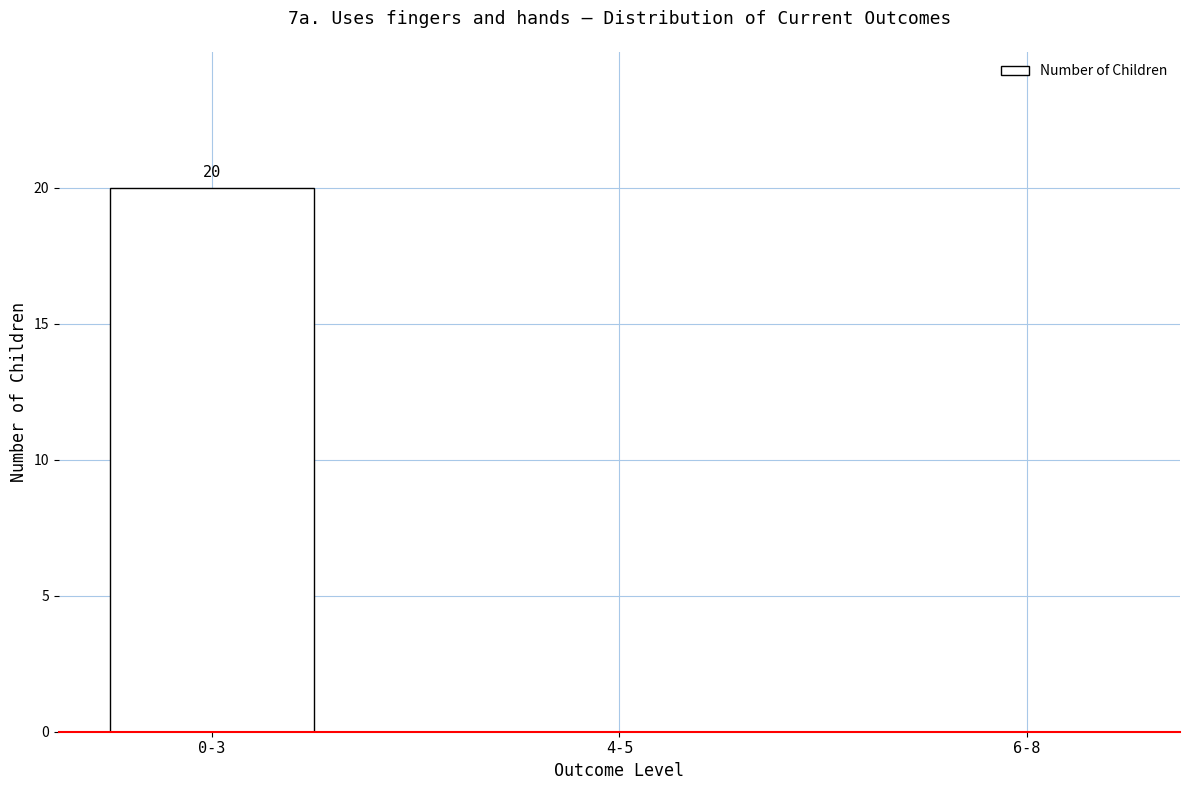

What is the sum of the values at 6-8 and 0-3?

20